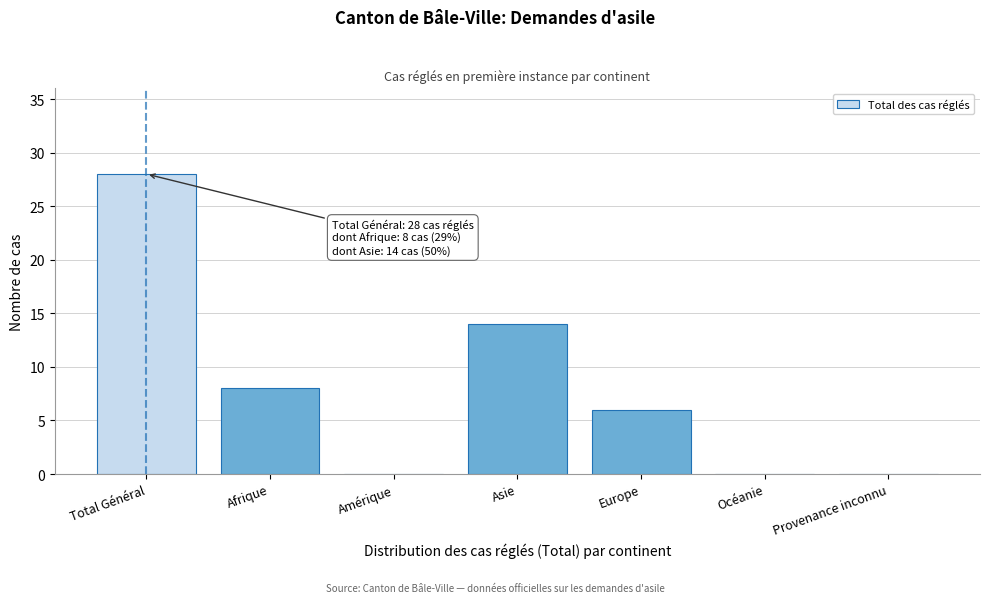

Reading left to right, what are all the values shown in this chart?

Total Général=28	Afrique=8	Amérique=0	Asie=14	Europe=6	Océanie=0	Provenance inconnu=0